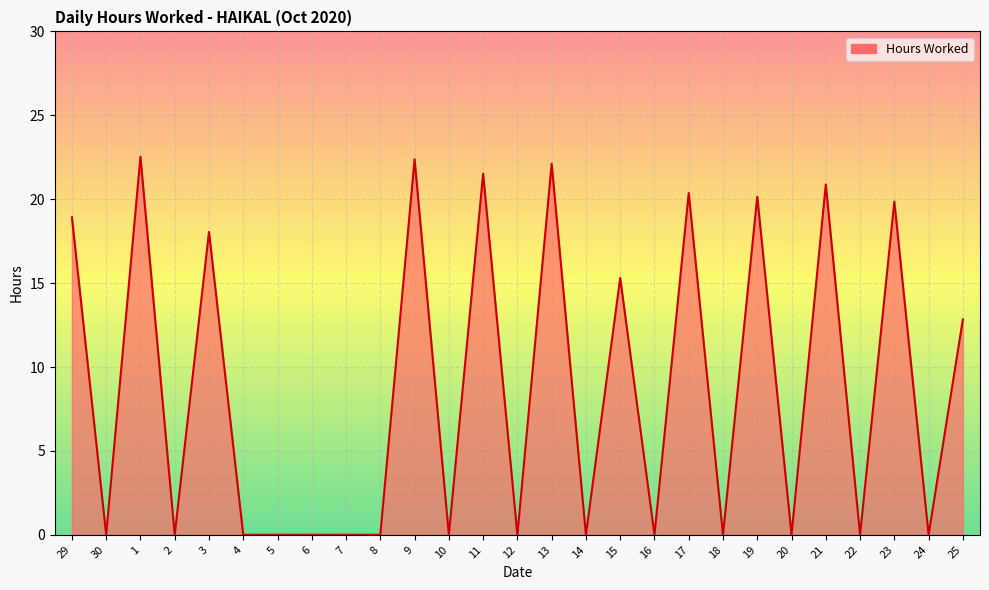

At which category does the data reach its first local peak?

1